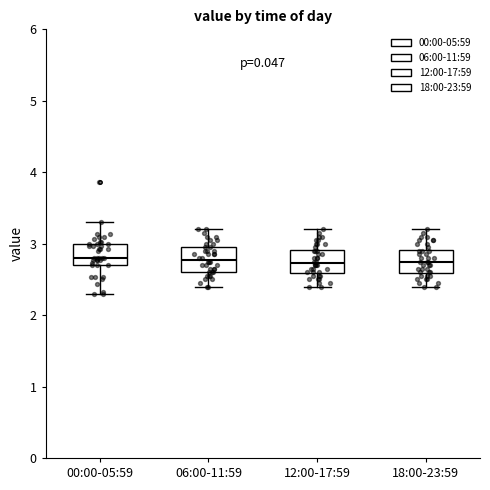

Reading left to right, read every box against the y-axis: the position of its median line, the range the box covers, and the ends of its whiskers. The values are not printed on the chart, so give them approximately, as read against the axis.

00:00-05:59: median 2.8, box 2.7 to 3.0, whiskers 2.3 to 3.3
06:00-11:59: median 2.8, box 2.6 to 3.0, whiskers 2.4 to 3.2
12:00-17:59: median 2.7, box 2.6 to 2.9, whiskers 2.4 to 3.2
18:00-23:59: median 2.8, box 2.6 to 2.9, whiskers 2.4 to 3.2